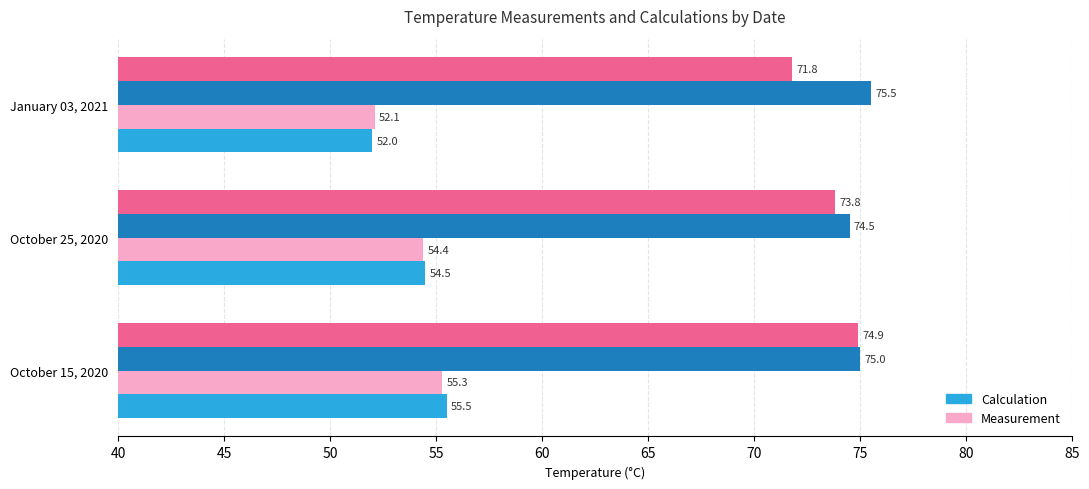

At which category is the sum across all series the highest?

October 15, 2020